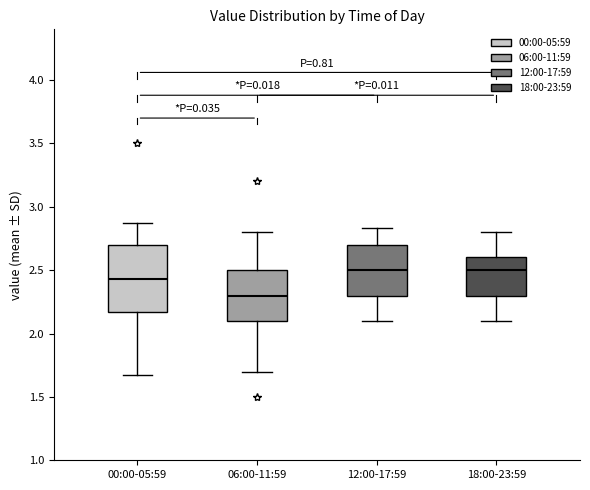

Comparing the boxes themselves (not the whiskers), which one is the tallest?

00:00-05:59